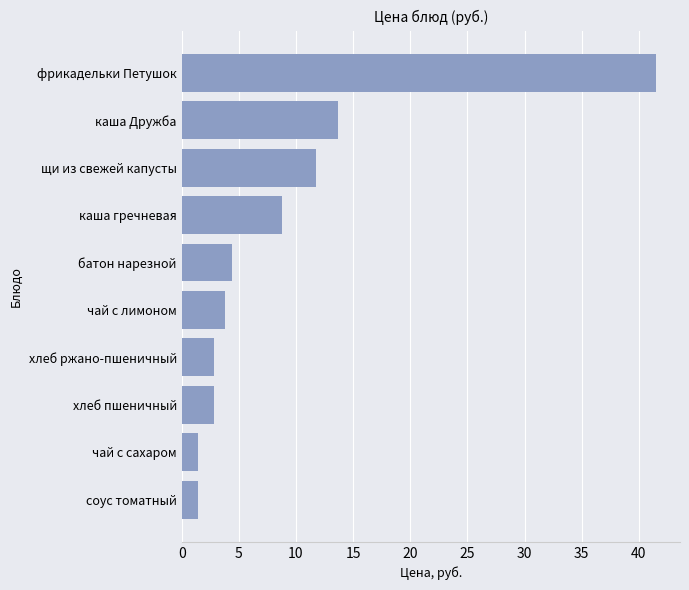

How many categories are shown in the chart?

10